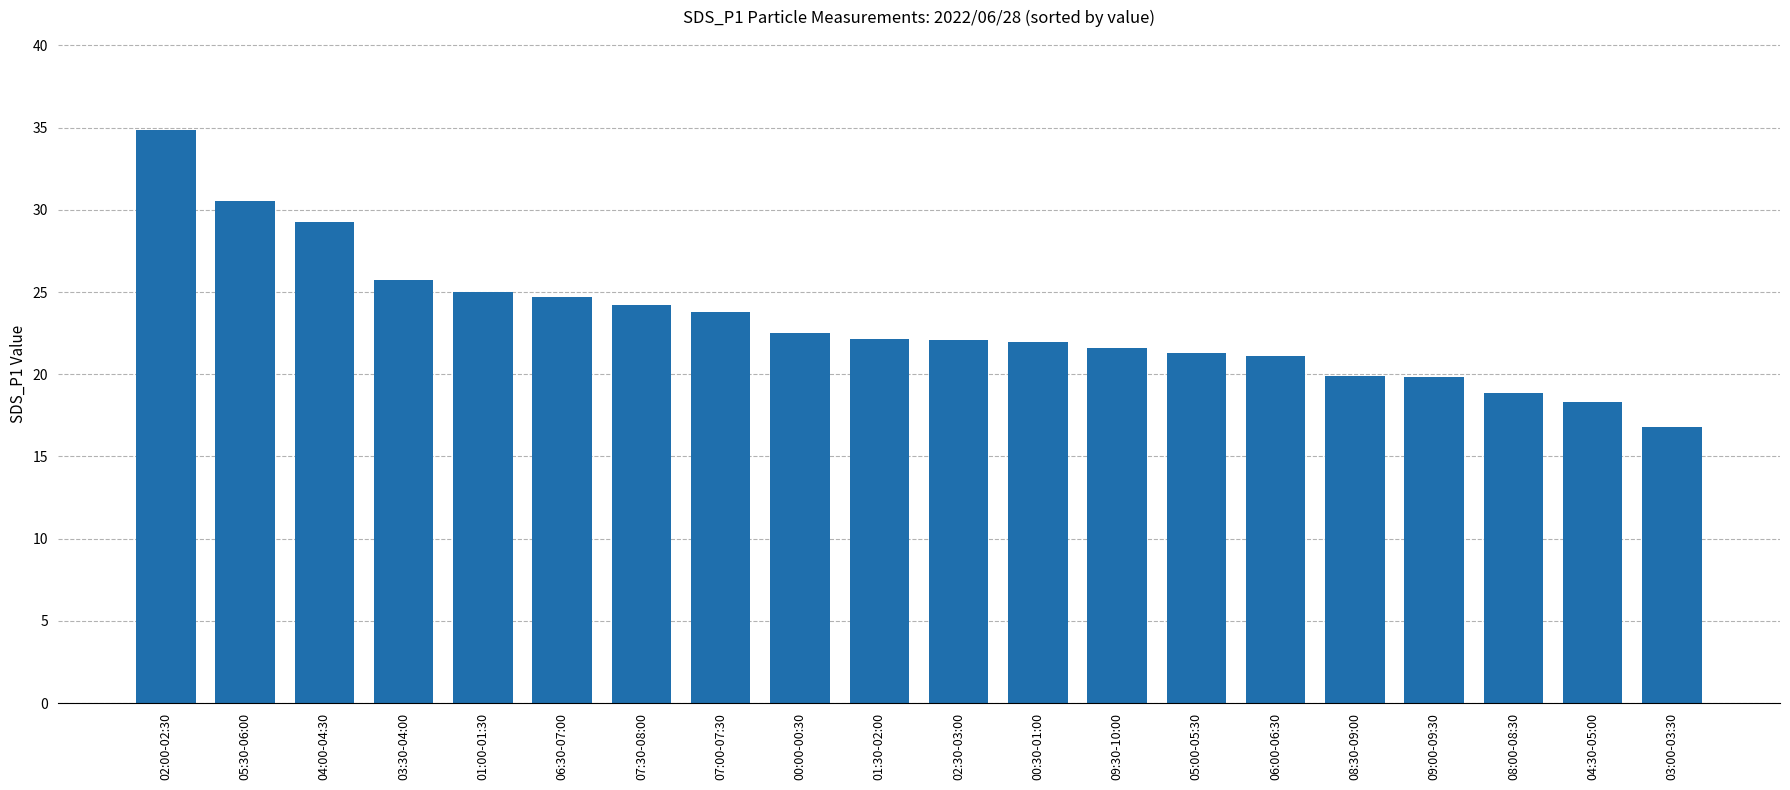

Read the value at 09:30-10:00.

21.6